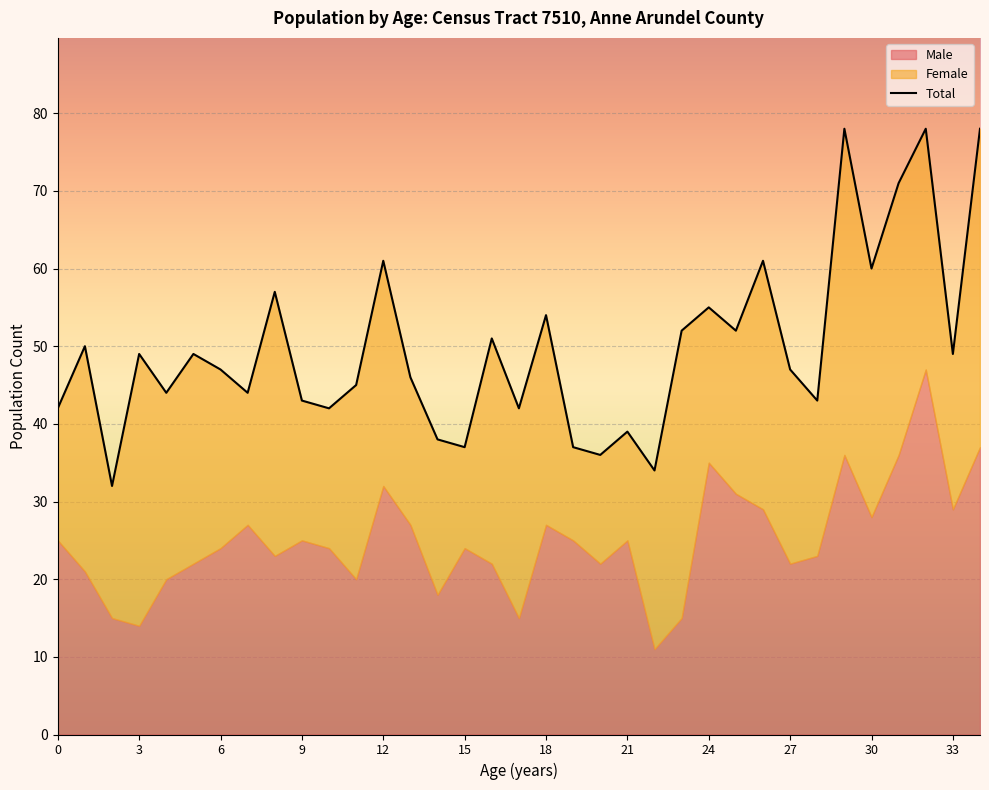

Rank the categories by Total value from lowest to highest.

2, 22, 20, 15, 19, 14, 21, 0, 10, 17, 9, 28, 4, 7, 11, 13, 6, 27, 3, 5, 33, 1, 16, 23, 25, 18, 24, 8, 30, 12, 26, 31, 29, 32, 34